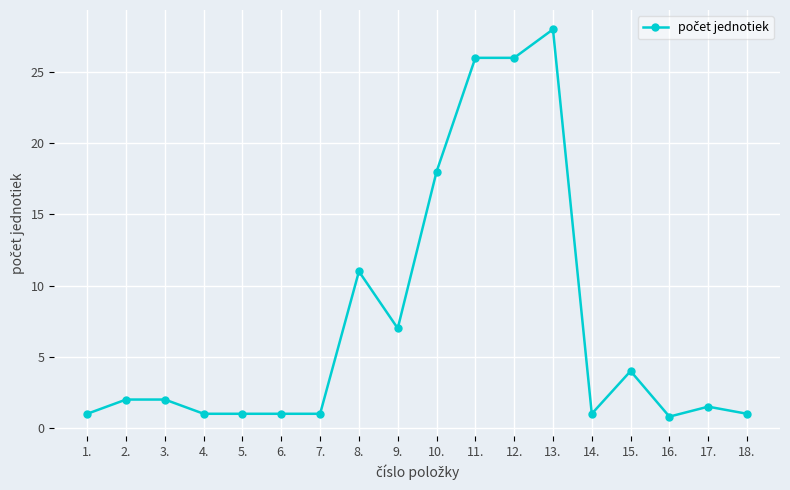

What is the label of the 7th point from the right?

12.